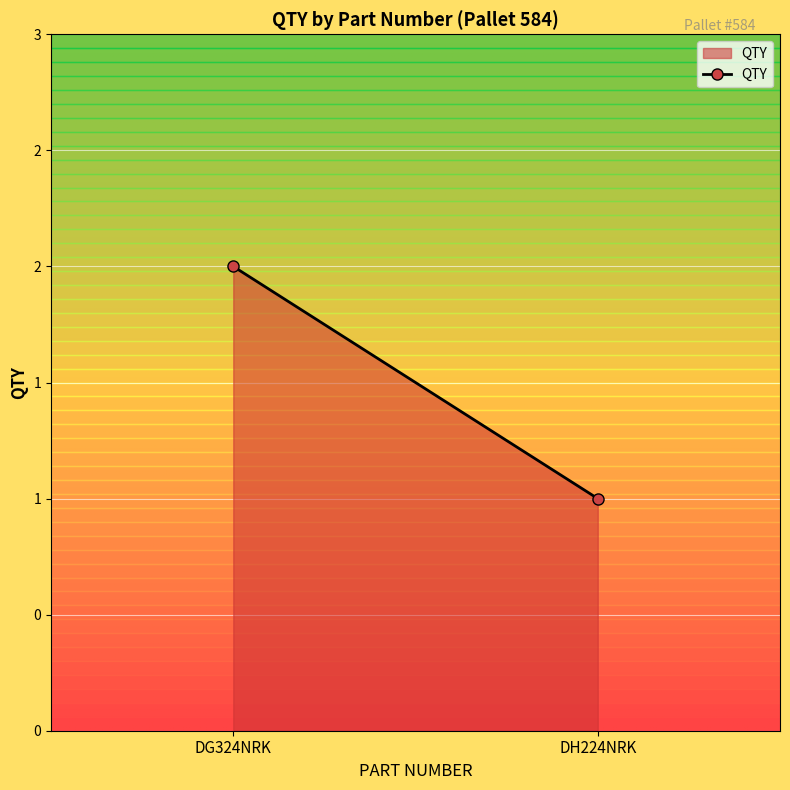

Which has a higher value, DG324NRK or DH224NRK?

DG324NRK